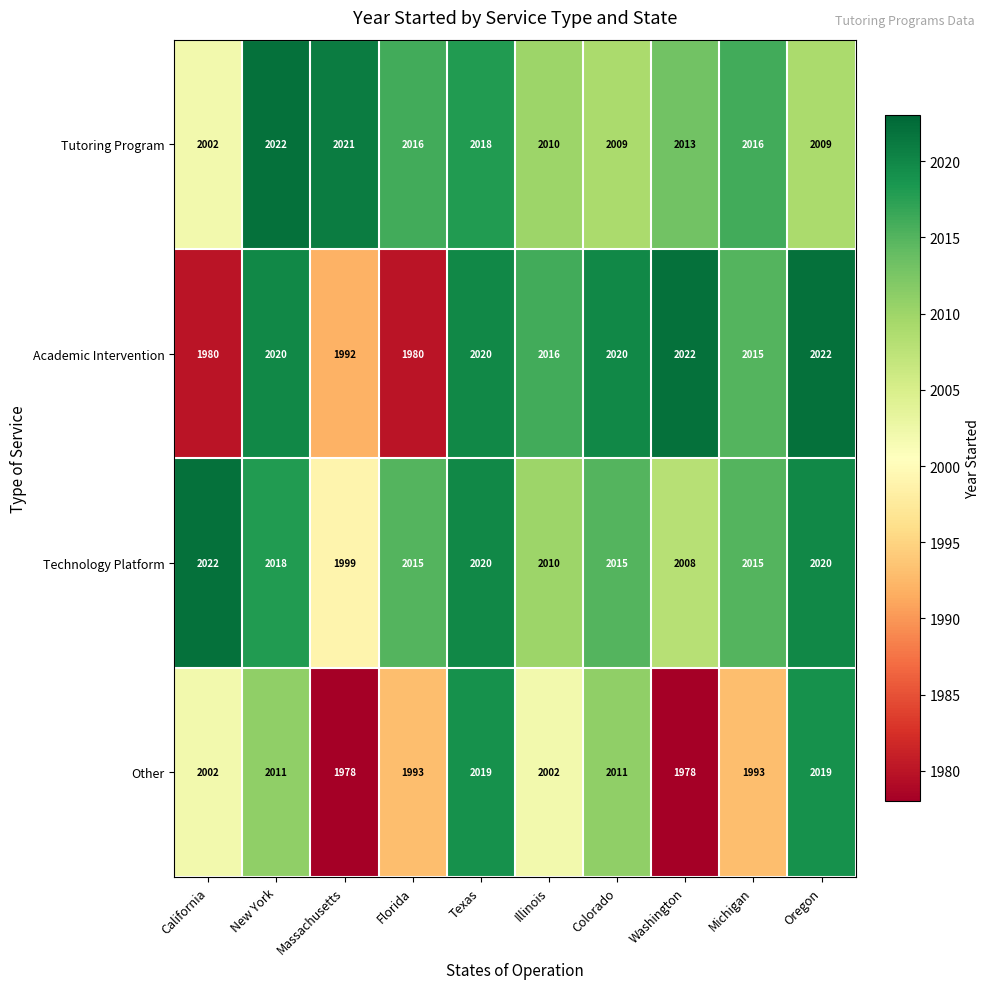

Count the number of categories in the chart.

10